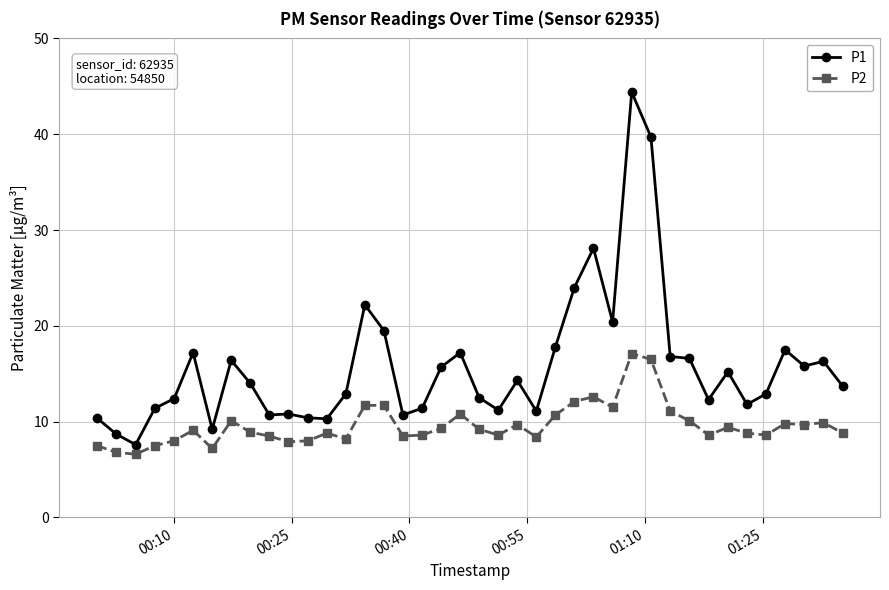

How many distinct data groups are displayed?

2